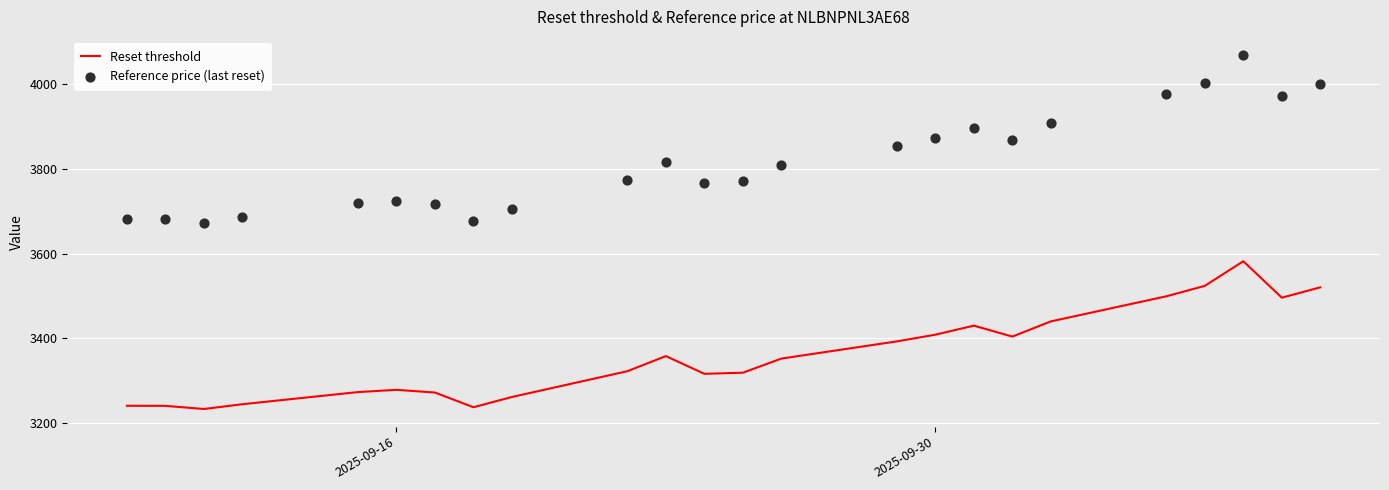

At how many categories does at least one series exceed 3994?

3